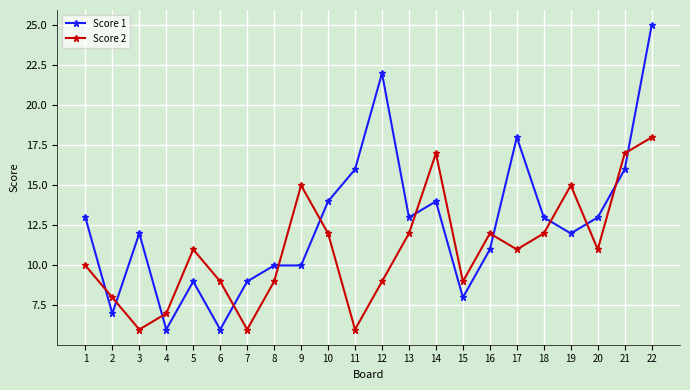

Which series ends up on top after the final intersection of Score 1 and Score 2?

Score 1